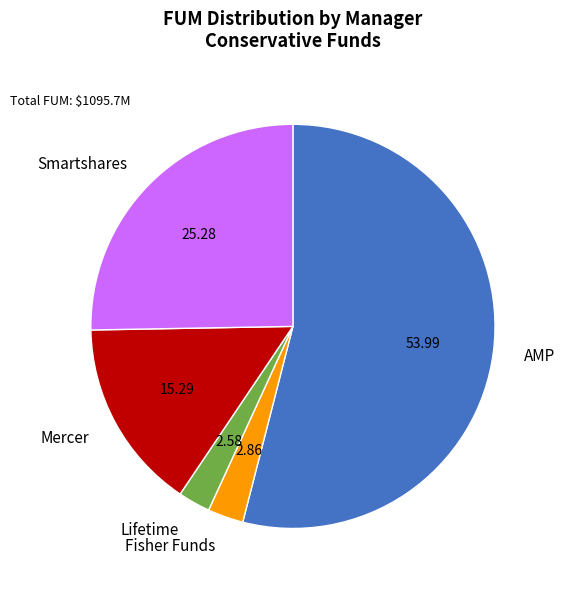

True or false: Lifetime accounts for 3% of the total.

True